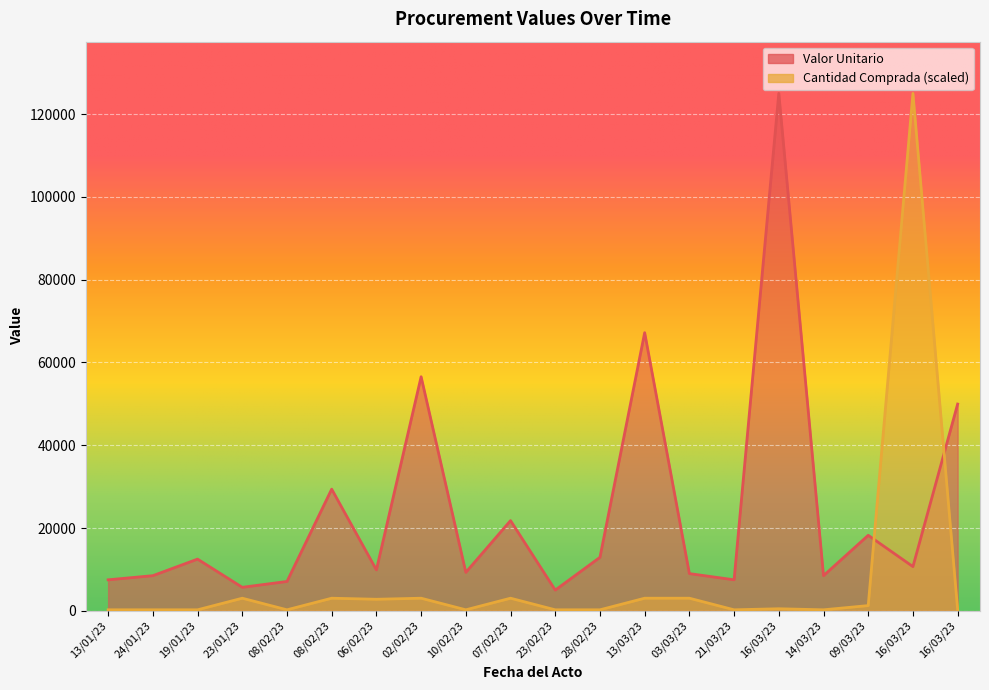

After their last crossing, which series has the higher values: Valor Unitario or Cantidad Comprada?

Valor Unitario